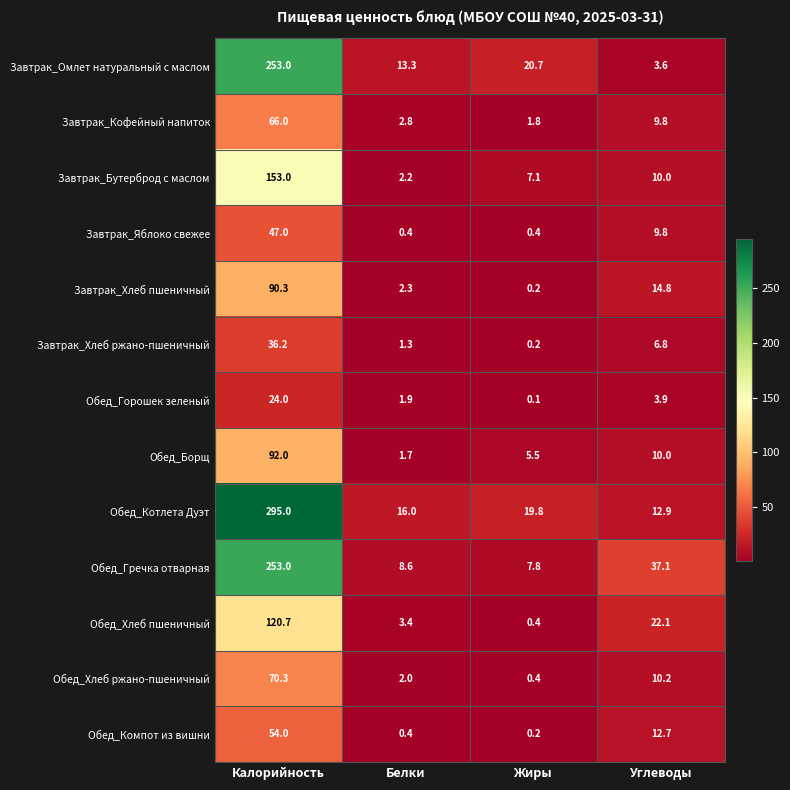

What is the maximum value for Завтрак_Омлет натуральный с маслом?

253.0